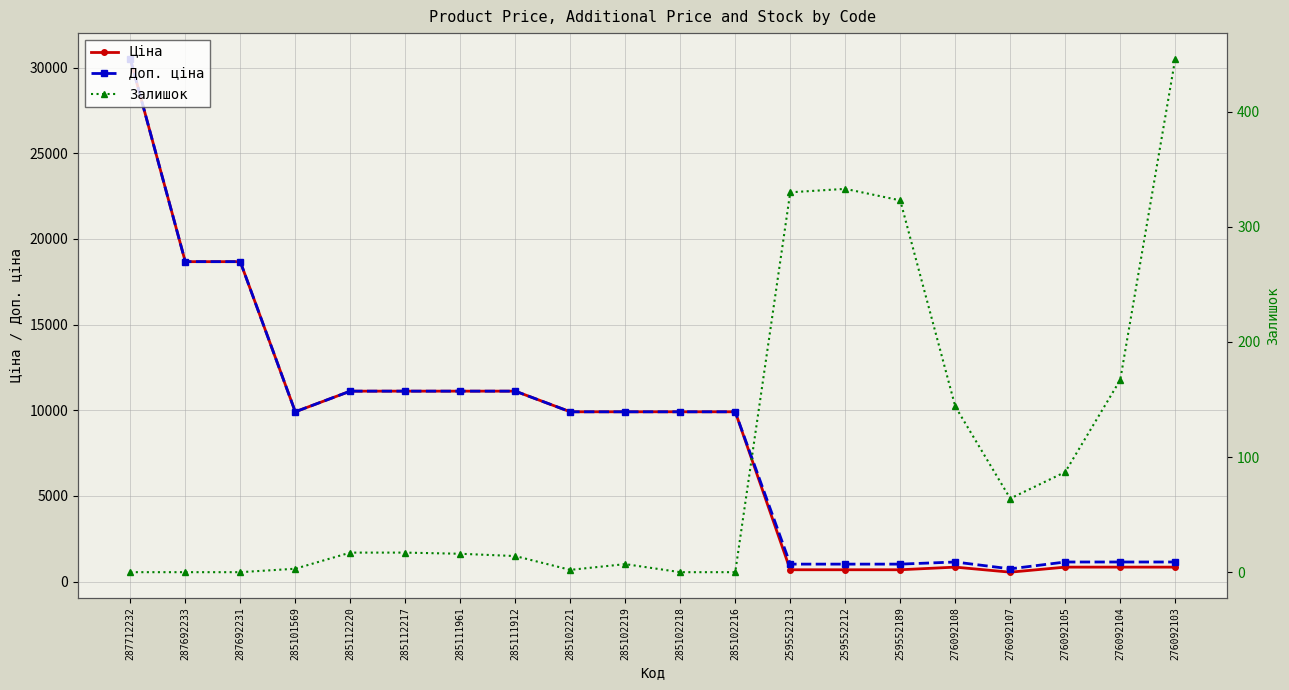

In Доп. ціна, how many points are higher than both neighbors (excluding endpoints)?

1